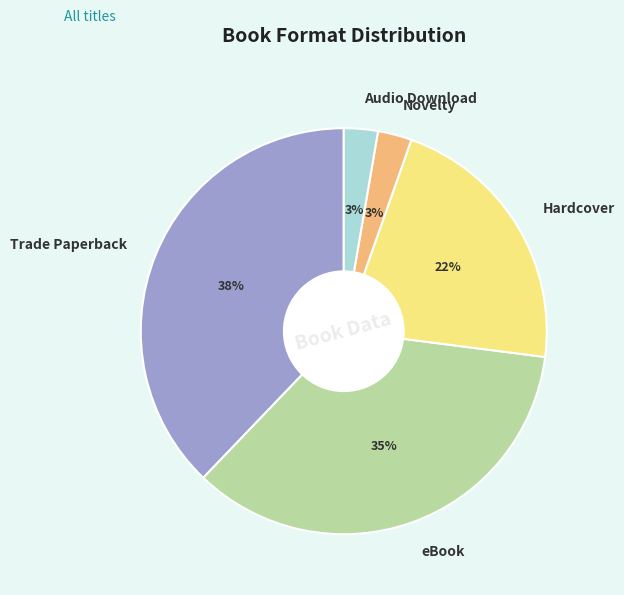

Which has a higher value, Audio Download or eBook?

eBook